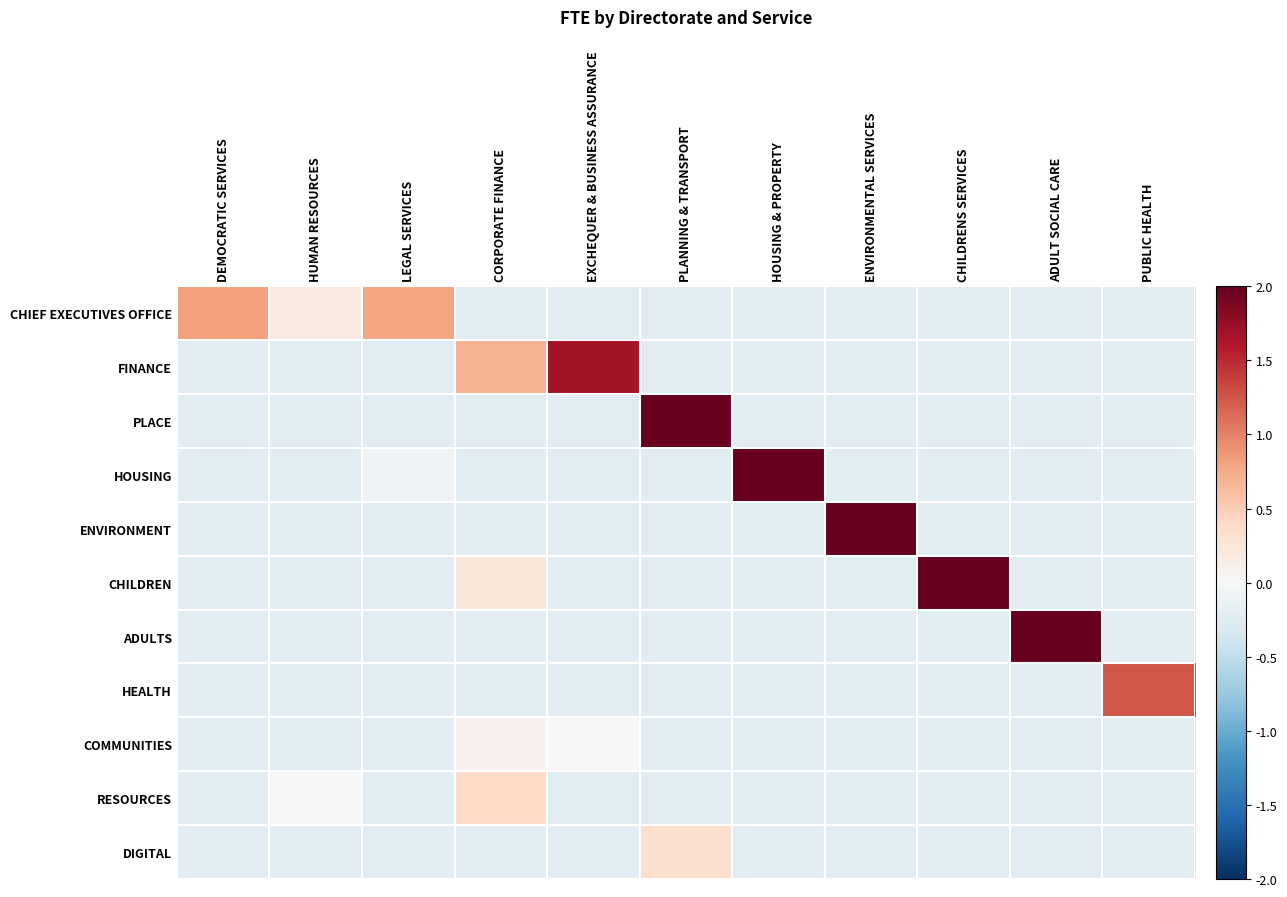

Between PLANNING & TRANSPORT and EXCHEQUER & BUSINESS ASSURANCE, which is larger?

PLANNING & TRANSPORT